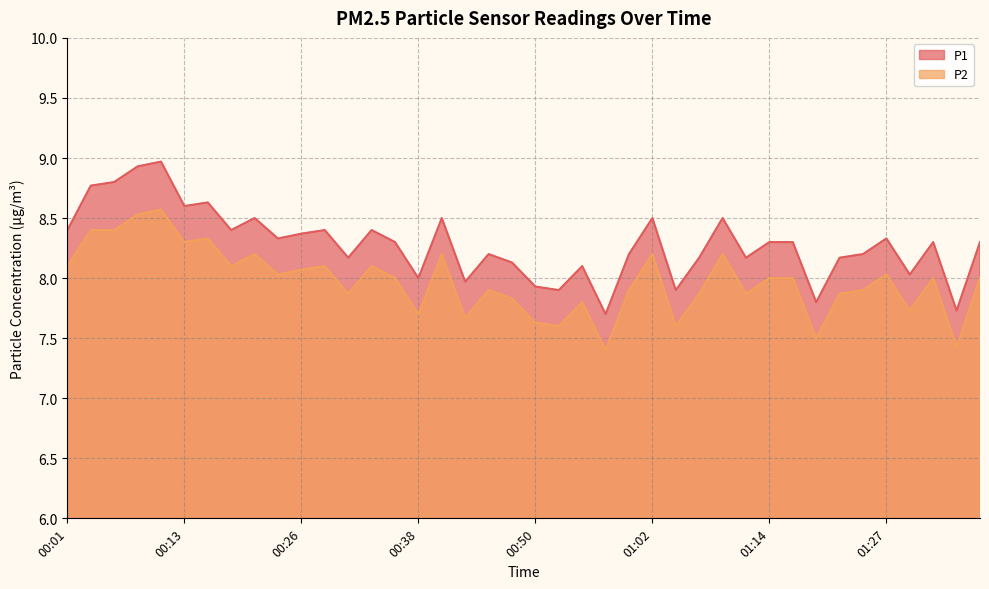

Where is P1 nearest to the value 8?

00:38